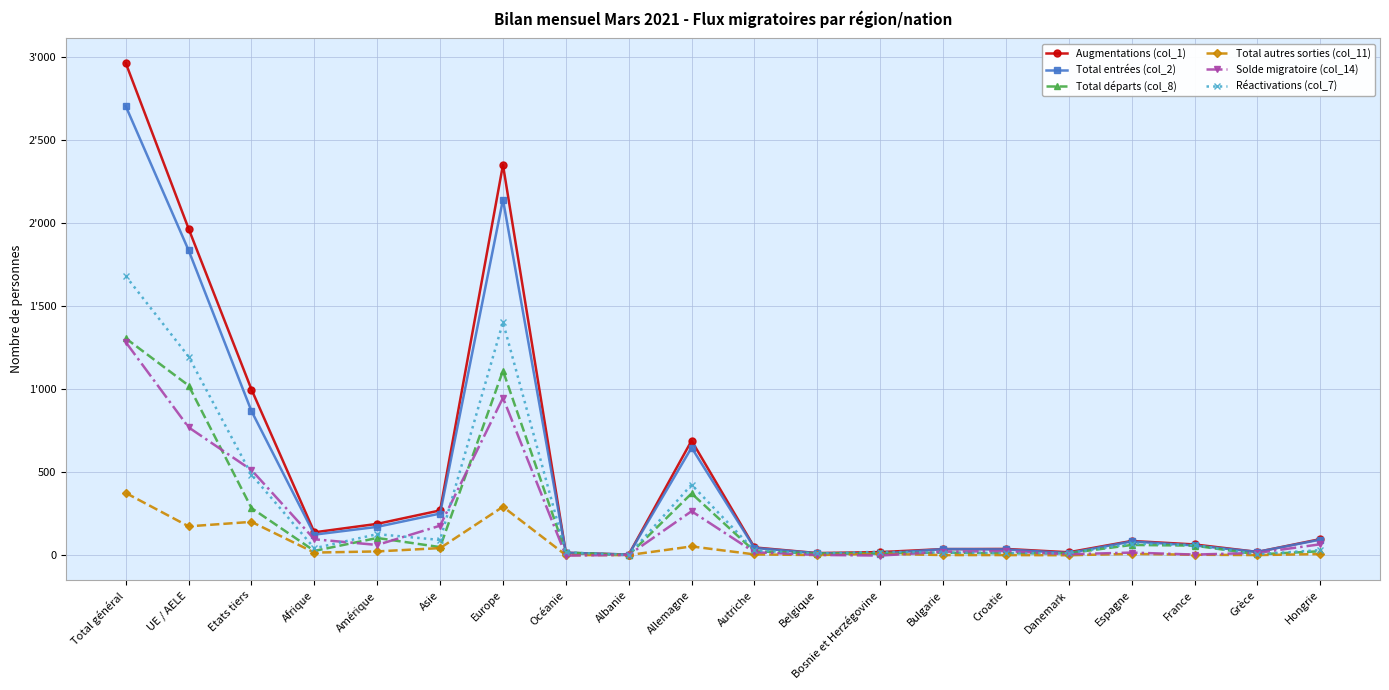

What is the sum of all Total départs (col_8) values?

4525